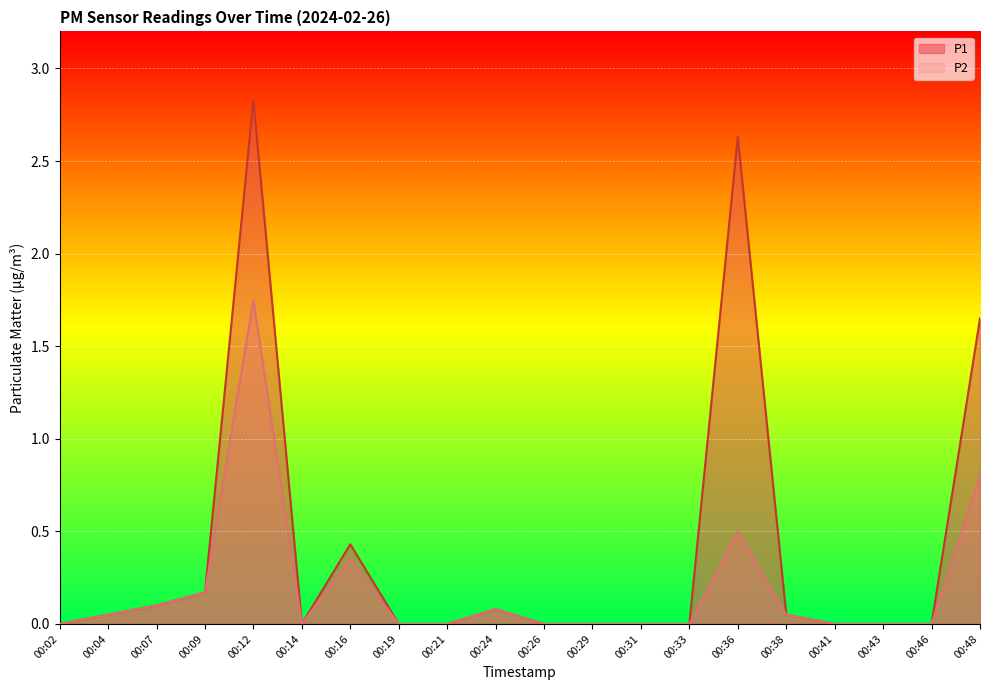

What are all the series names shown in the legend?

P1, P2